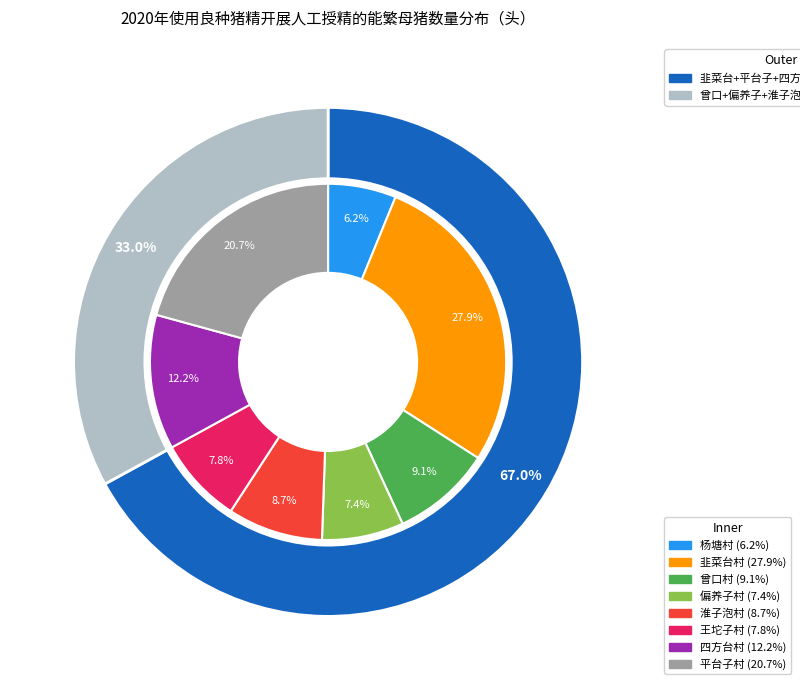

Is it true that 杨塘村 is 21% of the pie?

False